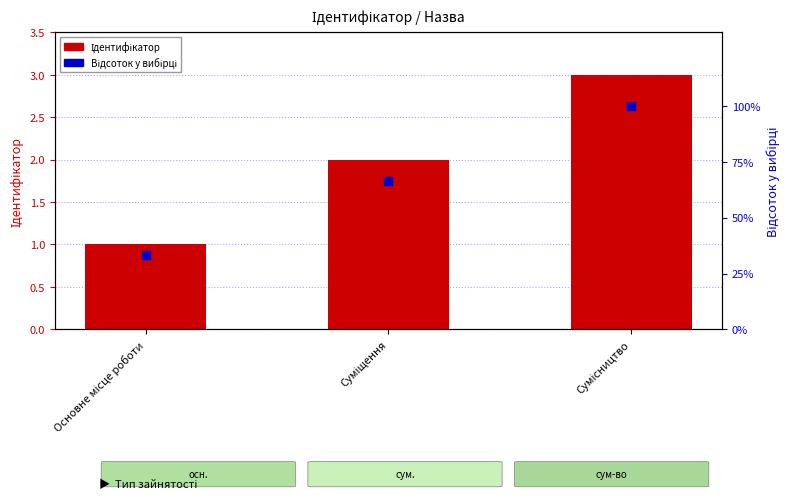

What are all the series names shown in the legend?

Ідентифікатор, Відсоток у вибірці